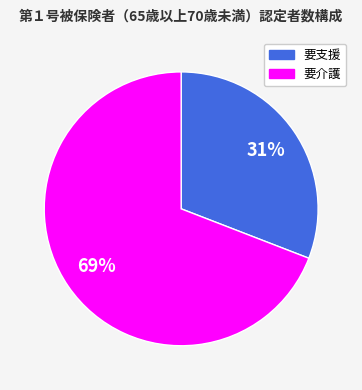

To the nearest percent, what is the difference between the largest and smallest slice percentages?

38%